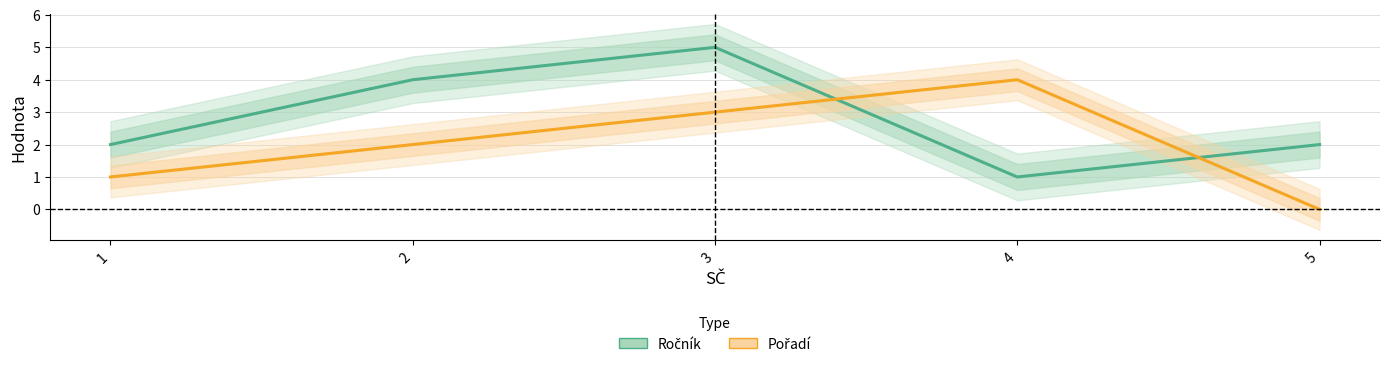

Rank the series by their maximum value, from highest to lowest.

Ročník, Pořadí